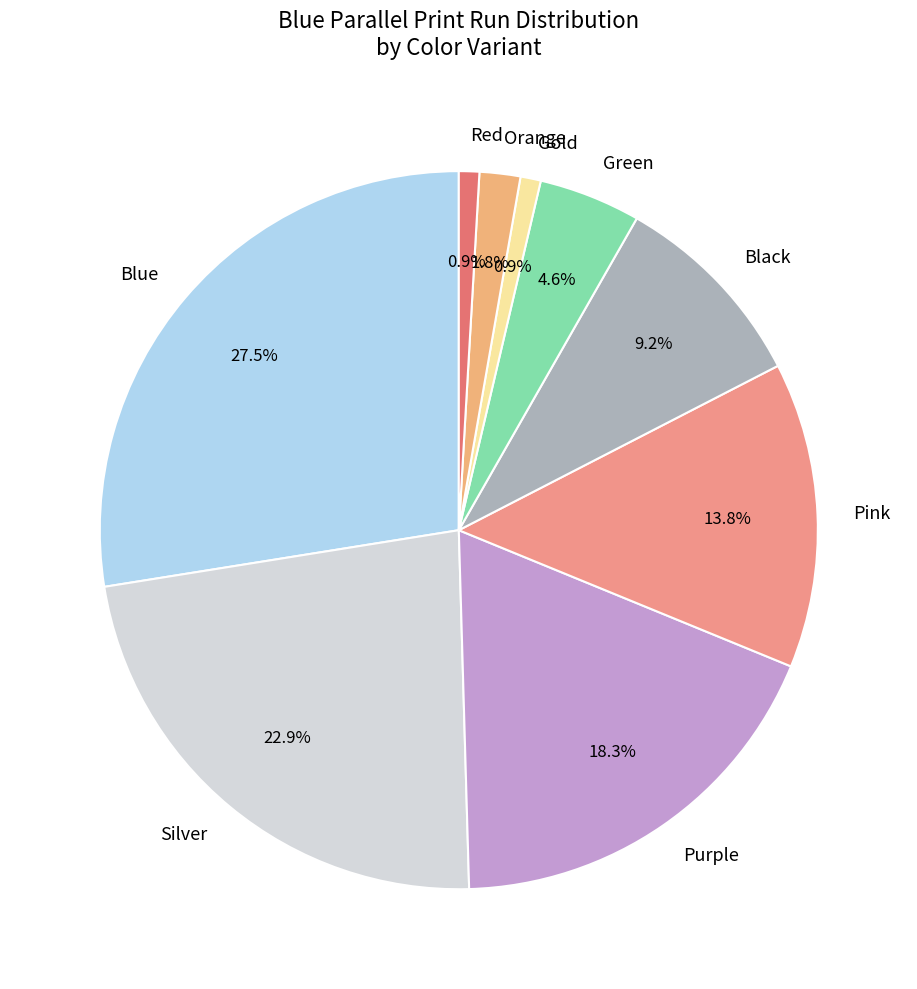

What is the largest slice in the pie chart?

Blue